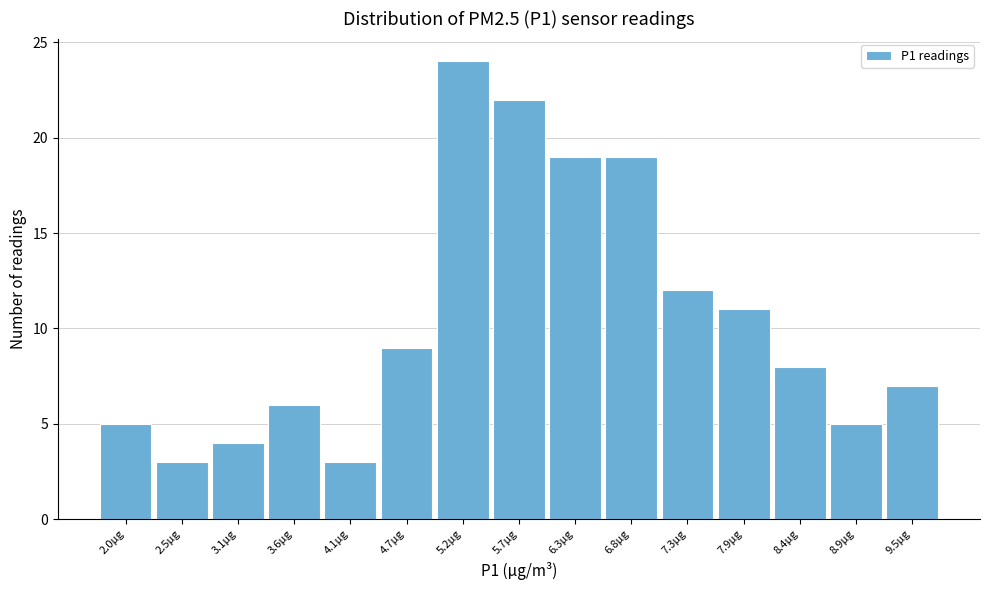

Reading left to right, list all the values displayed in this chart.

2.0µg=5	2.5µg=3	3.1µg=4	3.6µg=6	4.1µg=3	4.7µg=9	5.2µg=24	5.7µg=22	6.3µg=19	6.8µg=19	7.3µg=12	7.9µg=11	8.4µg=8	8.9µg=5	9.5µg=7